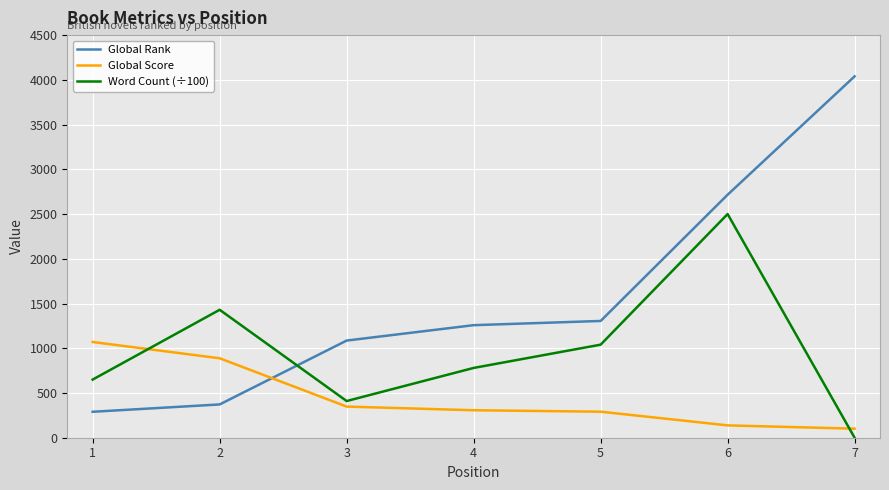

What is the maximum value for Global Rank?

4039